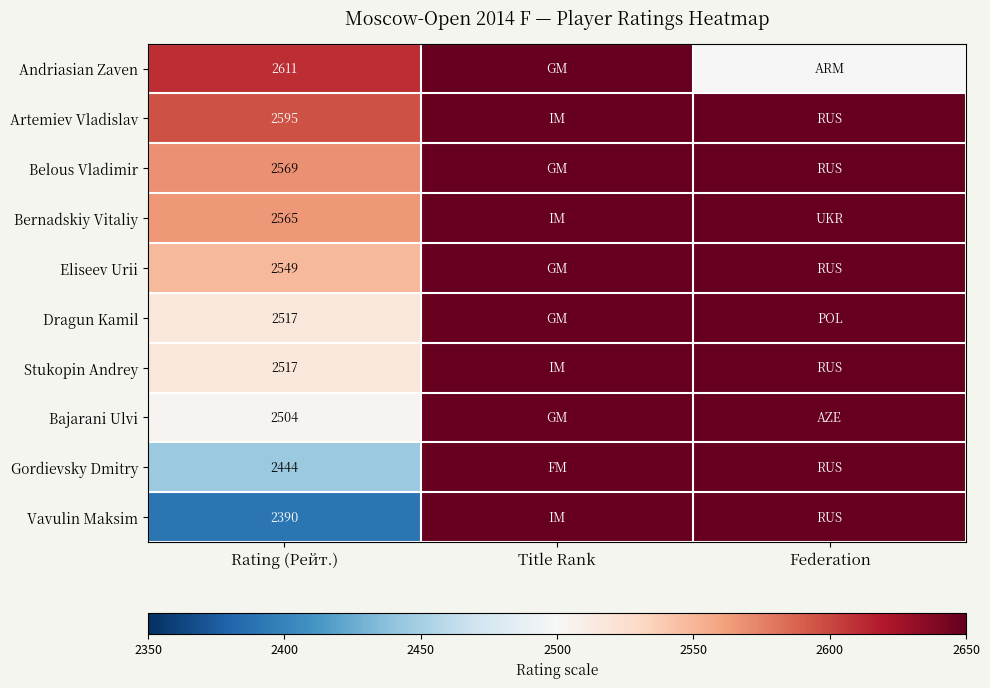

What is the total value across all series at Title Rank?

39200